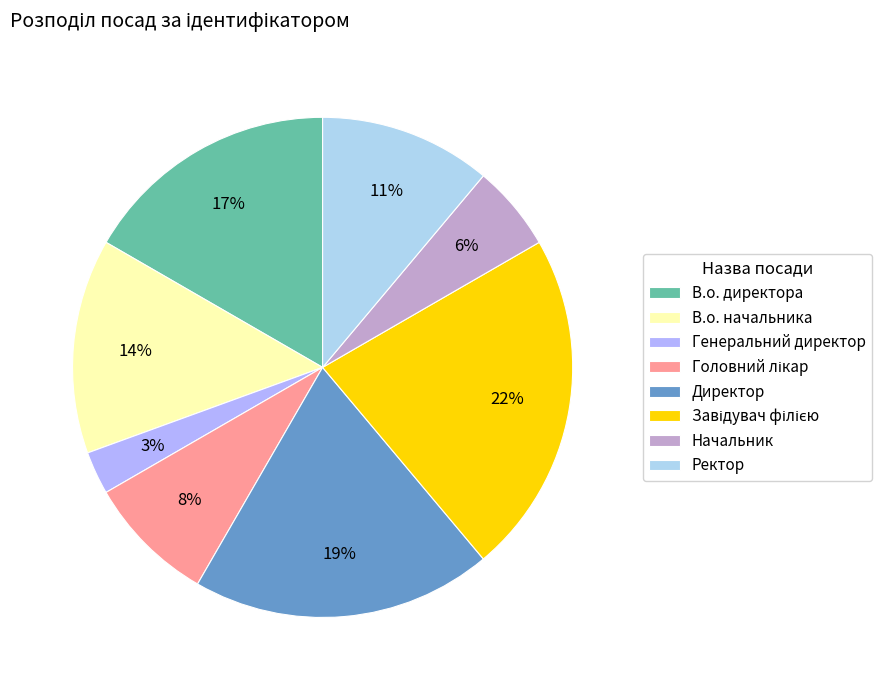

Which category has the smallest portion of the pie?

Генеральний директор